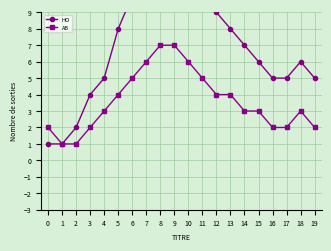

What is the difference between the AB values at 18 and 6?

2